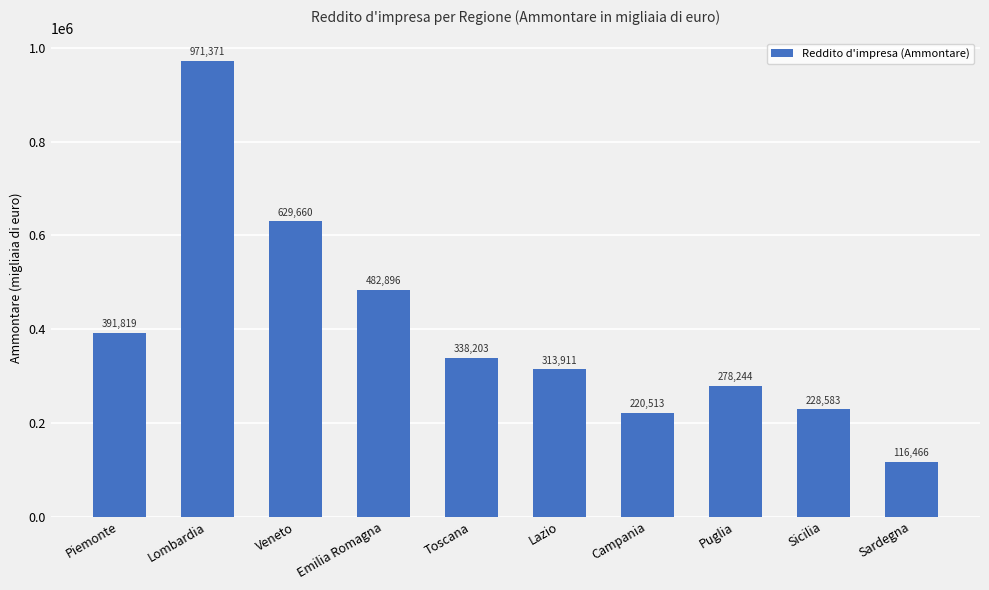

What is the sum of the values at Piemonte and Lombardia?

1363190